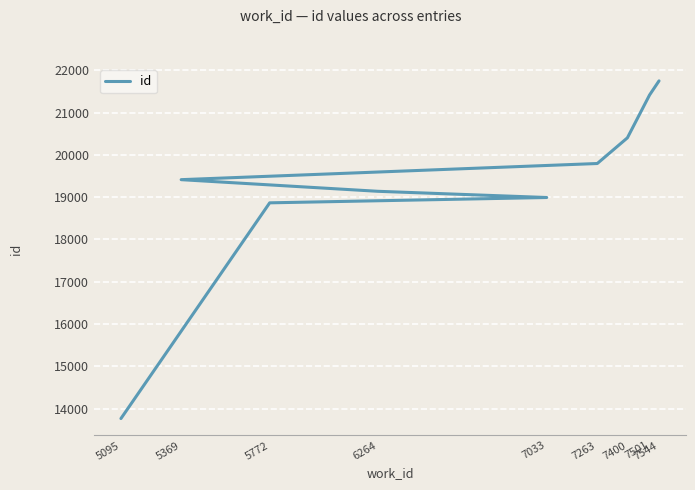

List the labels in order of value, smallest first.

5095, 5772, 7033, 6264, 5369, 7263, 7400, 7501, 7544